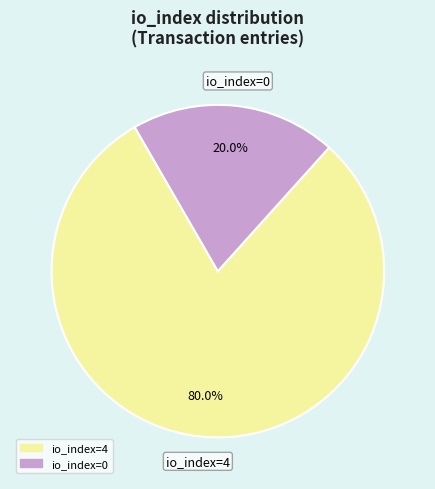

Approximately how many times larger is the value at io_index=4 compared to io_index=0?

4.0